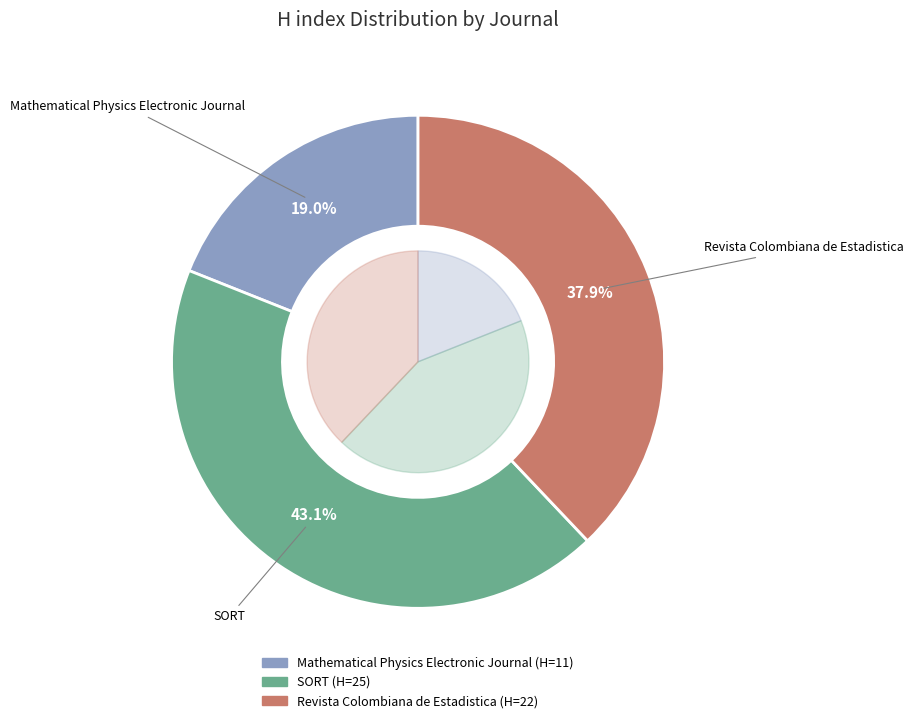

To the nearest percent, what portion does SORT represent?

43%